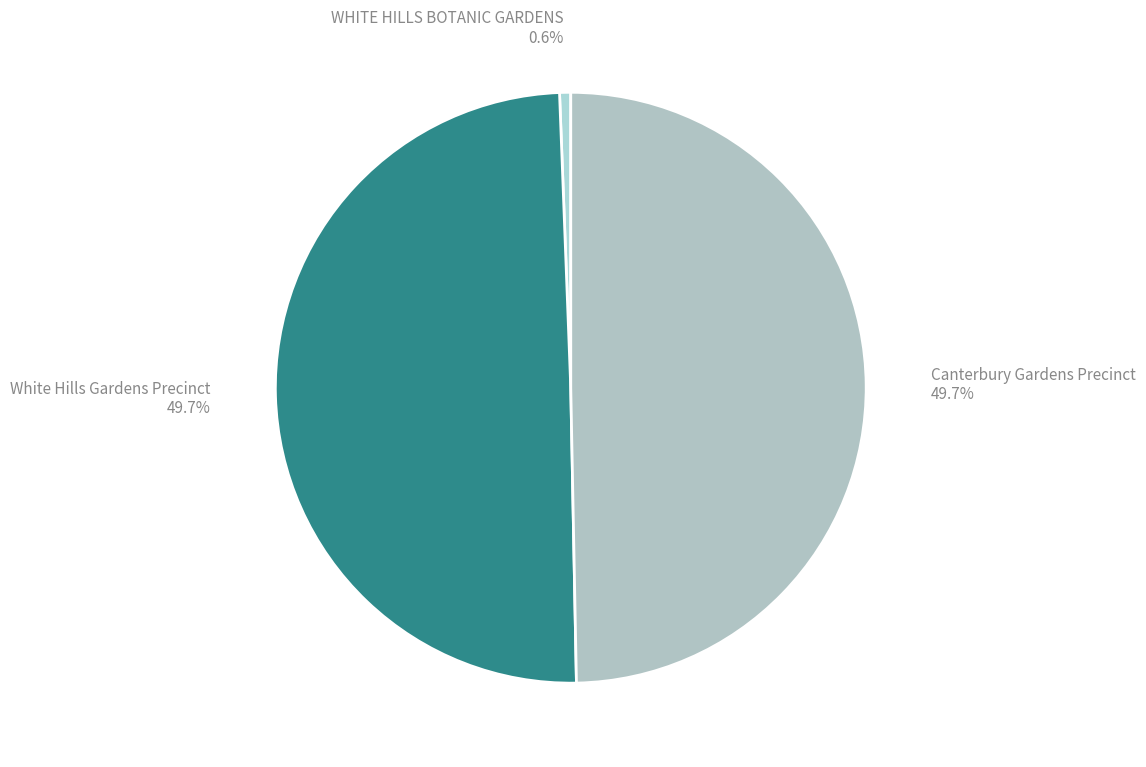

Which has a higher value, White Hills Gardens Precinct or WHITE HILLS BOTANIC GARDENS?

White Hills Gardens Precinct